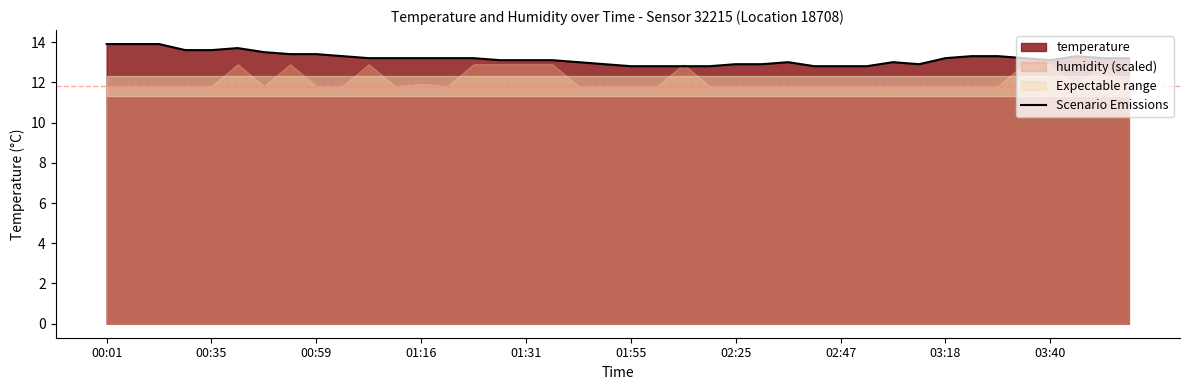

Between 19 and 34, which is larger?

34